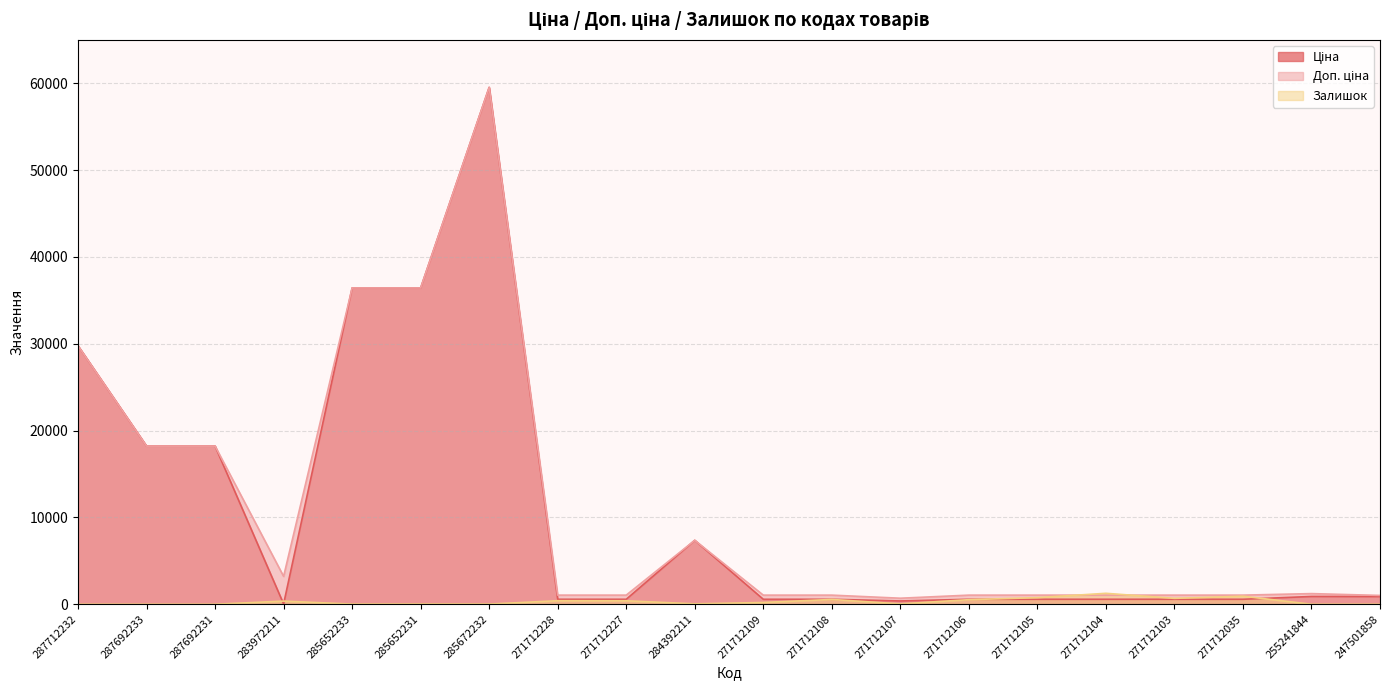

What is the value of the Залишок point at the 10th from the left?

45.0